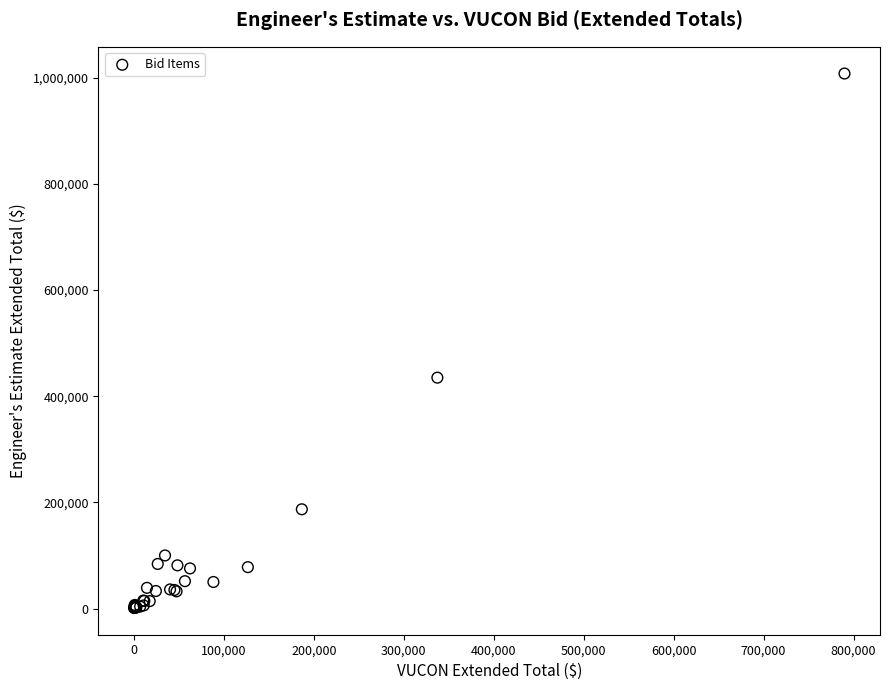

What Y value in the scatter plot is closest to 504500?

435000.0